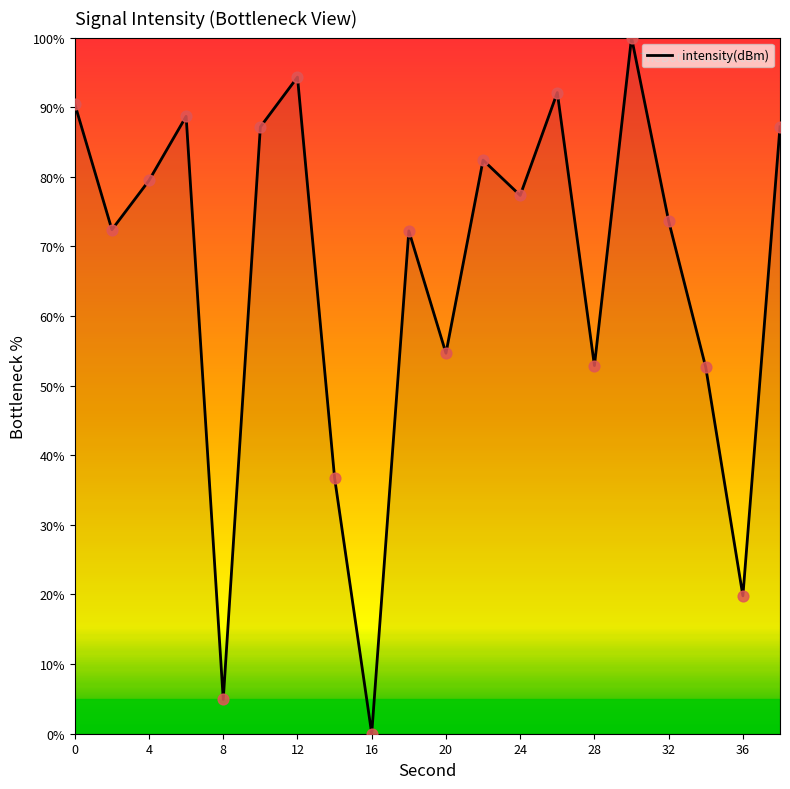

What is the difference between the maximum and minimum values?

100.0